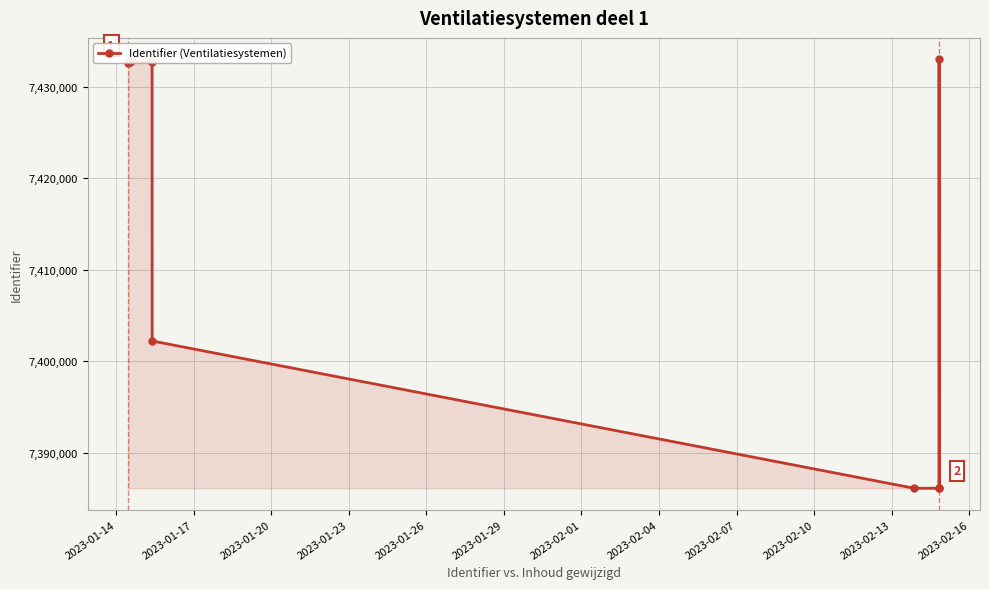

What is the smallest value displayed?

7386148